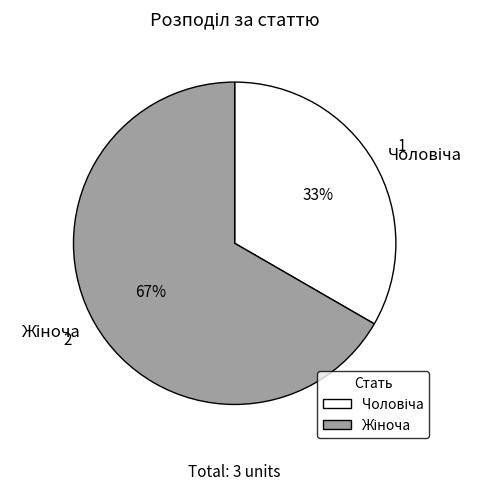

Count the number of slices in the pie.

2